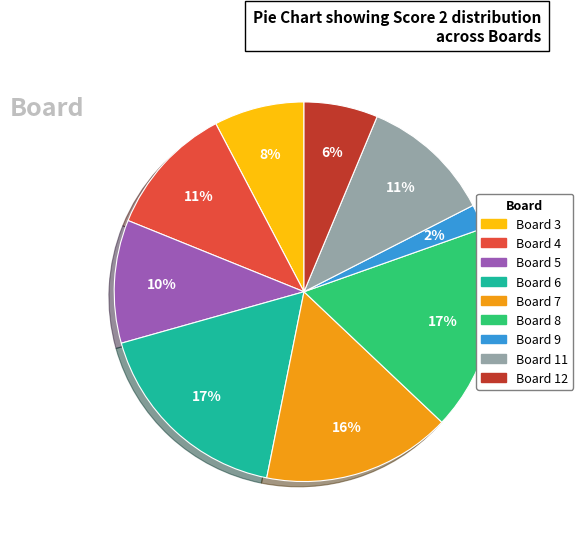

Is there a majority slice in this chart?

No